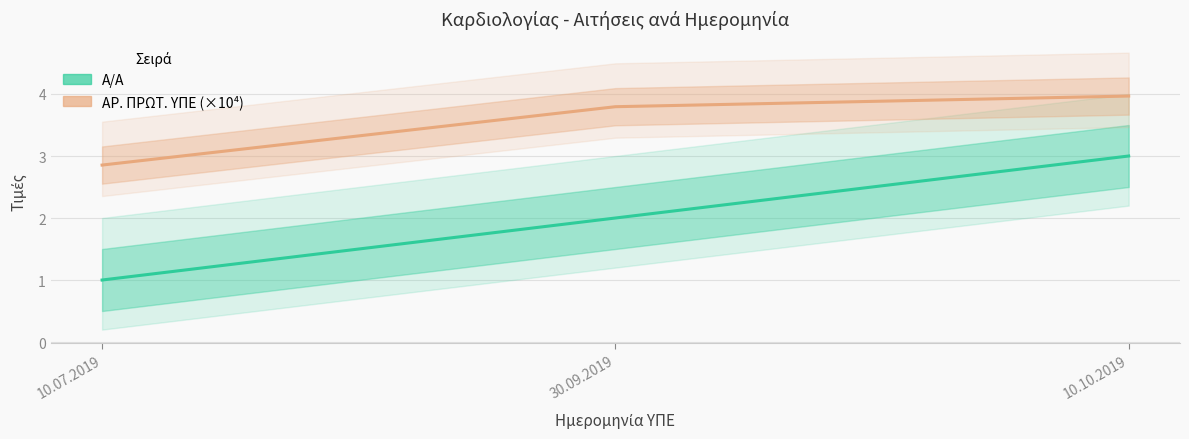

Which series changed the most between 30.09.2019 and 10.10.2019?

Α/Α